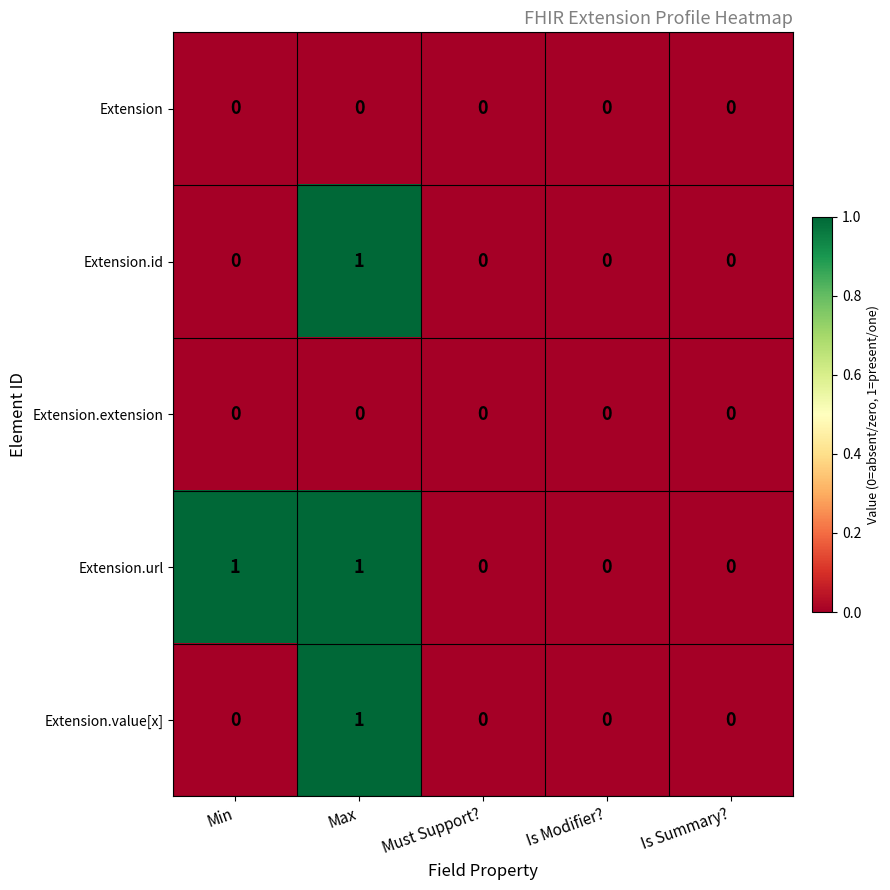

Which series has the largest total across all categories?

Extension.url